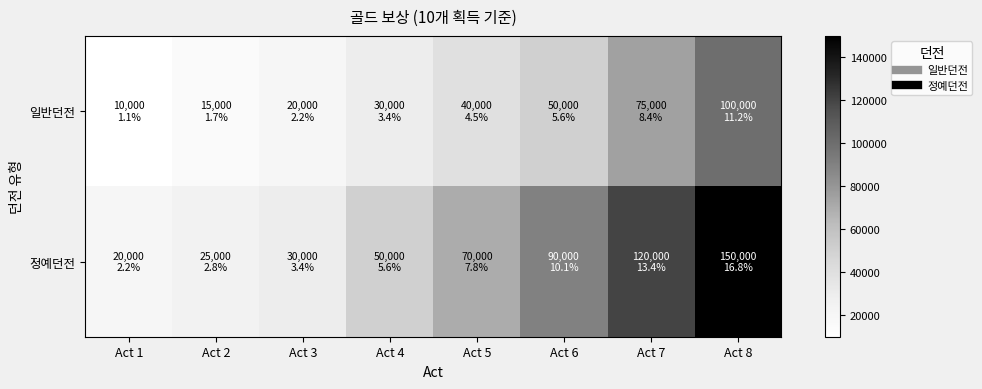

Rank the series by their maximum value, from highest to lowest.

정예던전, 일반던전